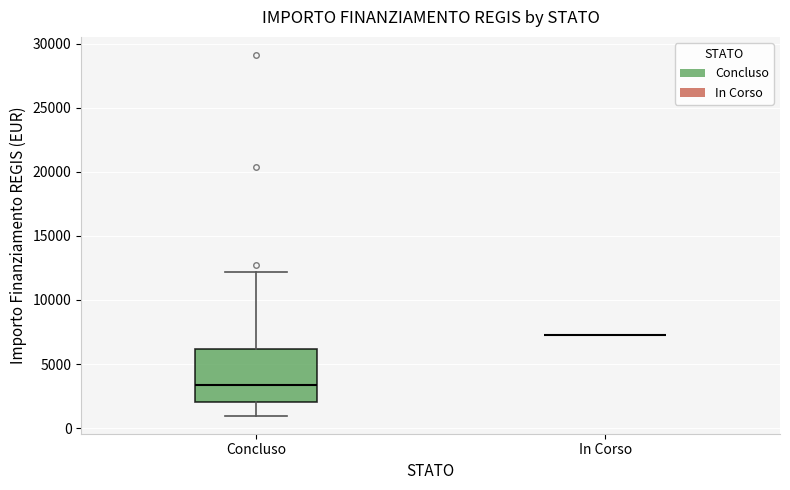

Reading left to right, transcribe this box plot: for each box, give where its median line is, the range the box spans, and where its two whiskers end, as read against the y-axis. The values are not printed on the chart, so give them approximately, as read against the axis.

Concluso: median 3500, box 2000 to 6000, whiskers 1000 to 12000
In Corso: box collapsed to a line at 7500, whiskers 7500 to 7500